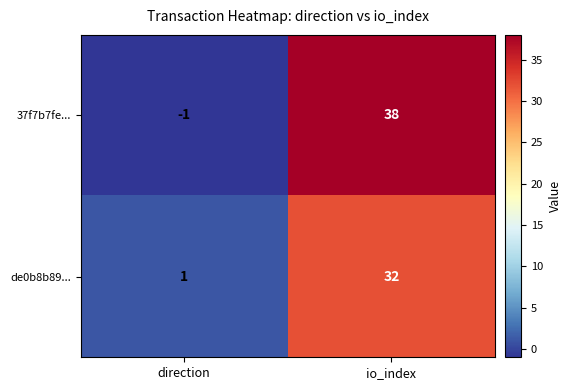

Reading right to left, extract all data points from this chart.

37f7b7fe...: io_index=38	direction=-1
de0b8b89...: io_index=32	direction=1